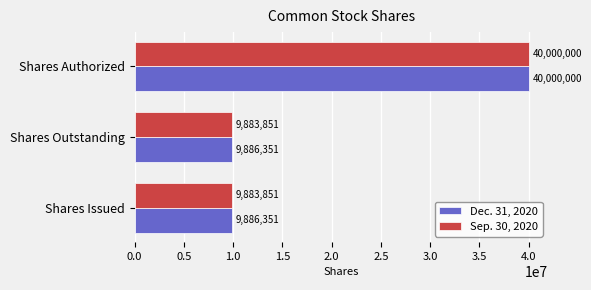

What is the difference between the maximum and minimum values in the Dec. 31, 2020 series?

30113649